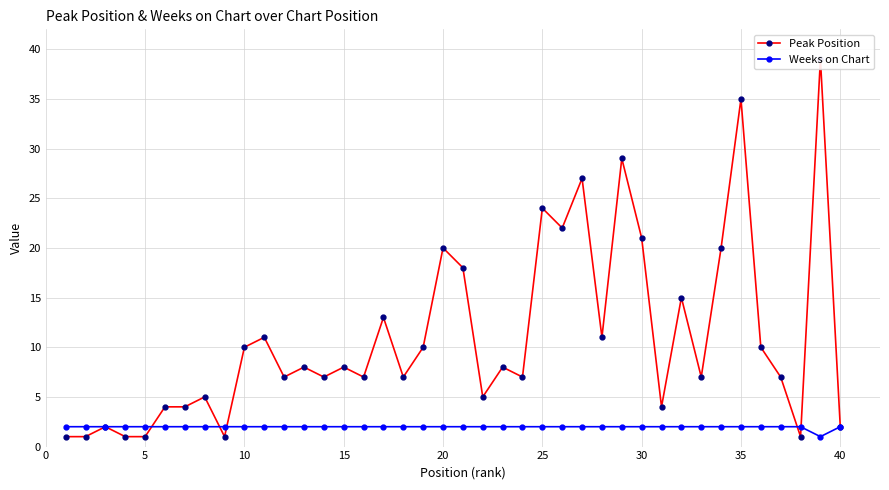

What are all the series names shown in the legend?

Peak Position, Weeks on Chart